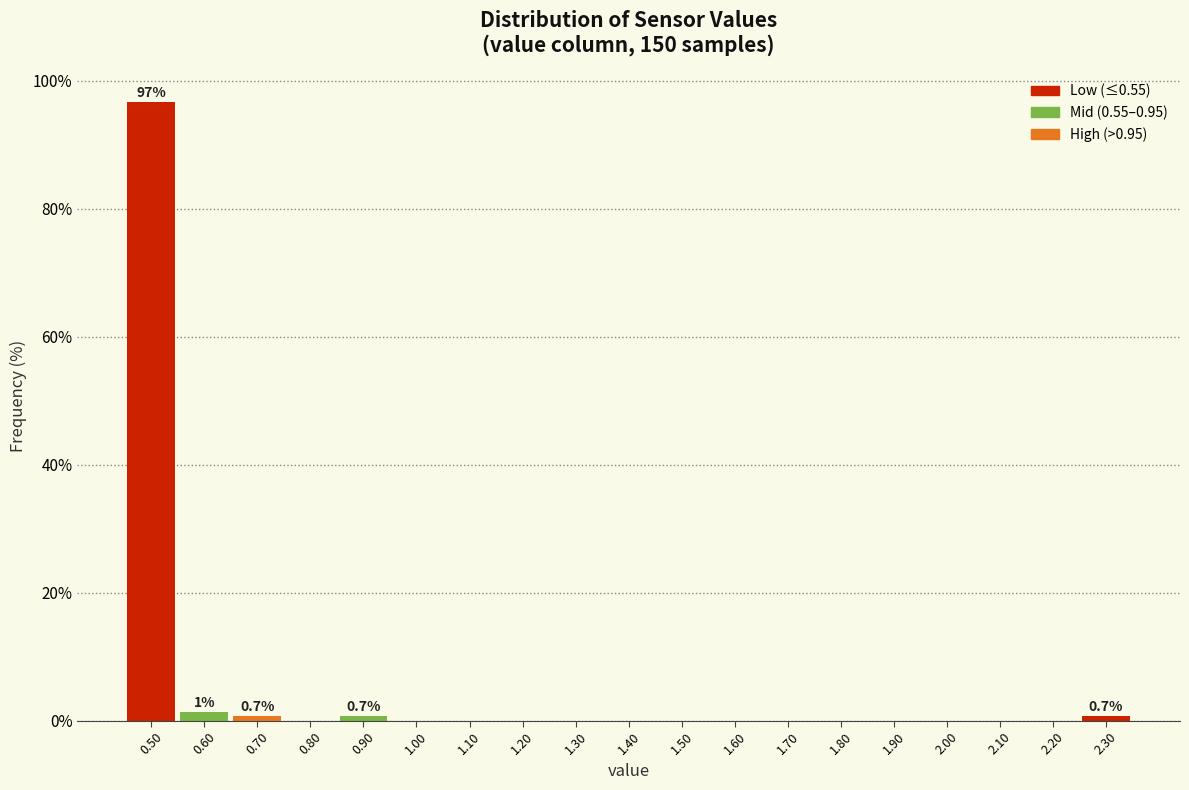

Over which range of the x-axis is the bar tallest?

0.45 to 0.55